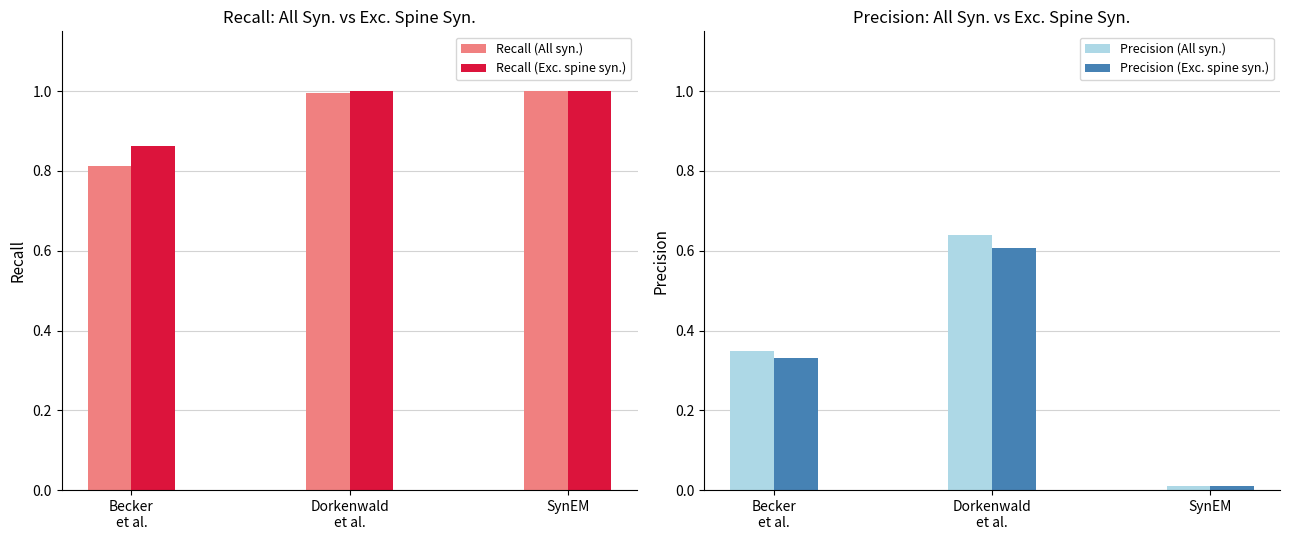

Is it true that Recall (Exc. spine syn.) equals 1.0 at Dorkenwald
et al.?

True